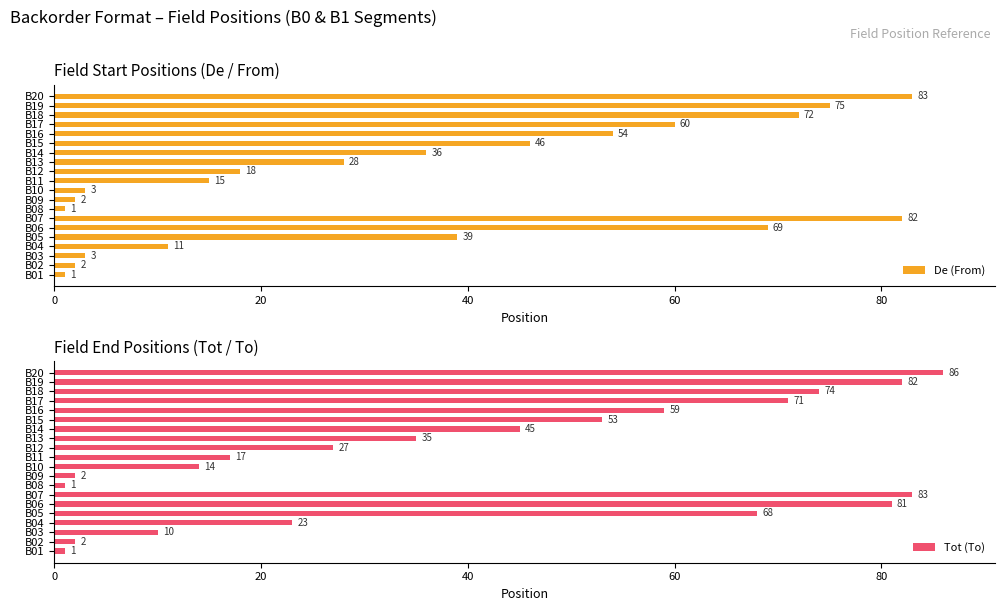

The value of De (From) at B18 is 72. True or false?

True